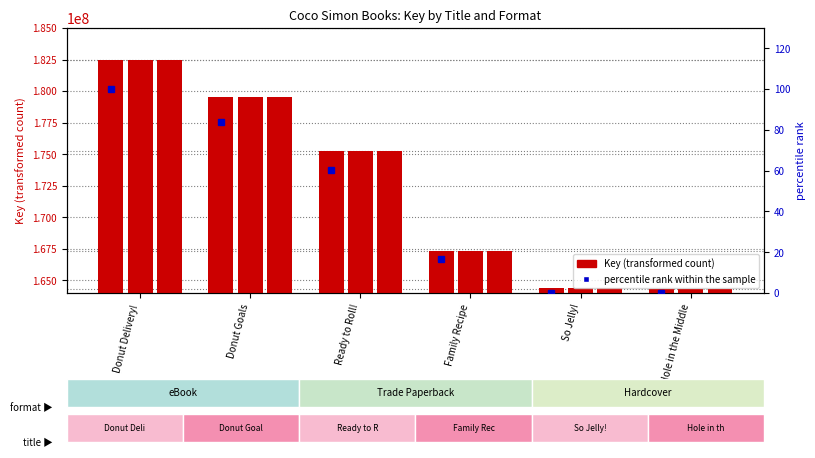

How many groups of bars are there?

6